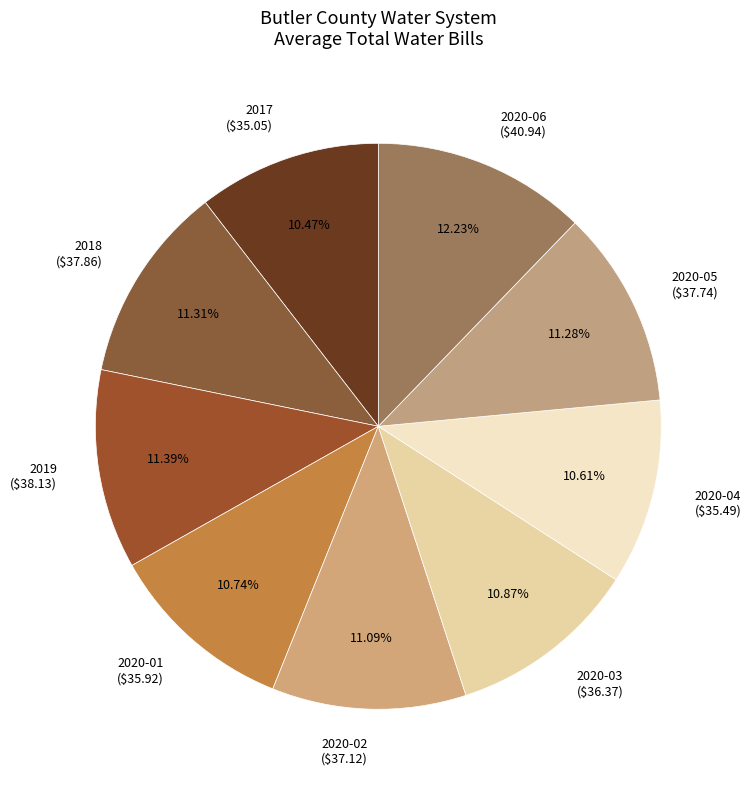

To the nearest percent, what portion does 2020-06 represent?

12%